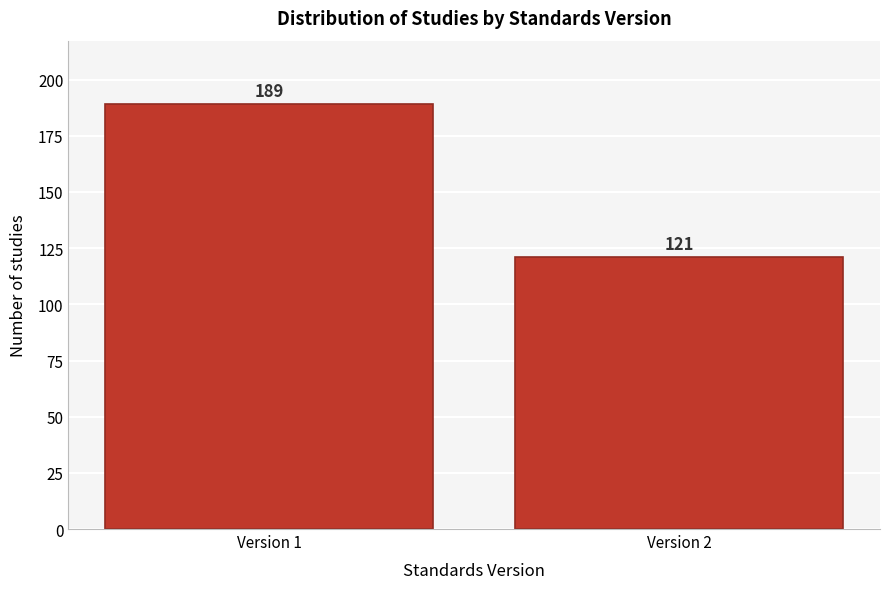

Reading left to right, list all the values displayed in this chart.

189	121